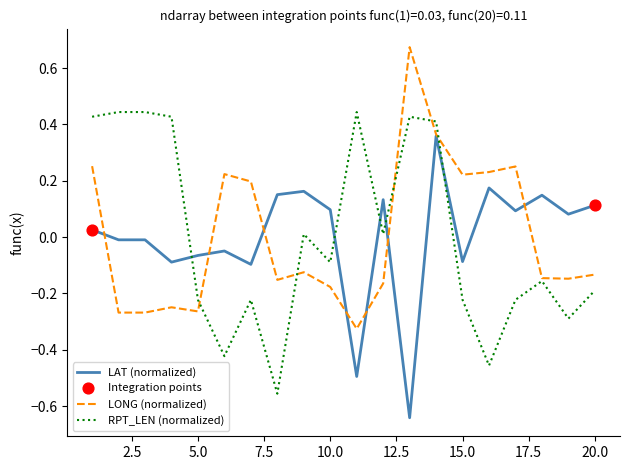

List the series in order of their peak value, highest first.

LONG (normalized), RPT_LEN (normalized), LAT (normalized)